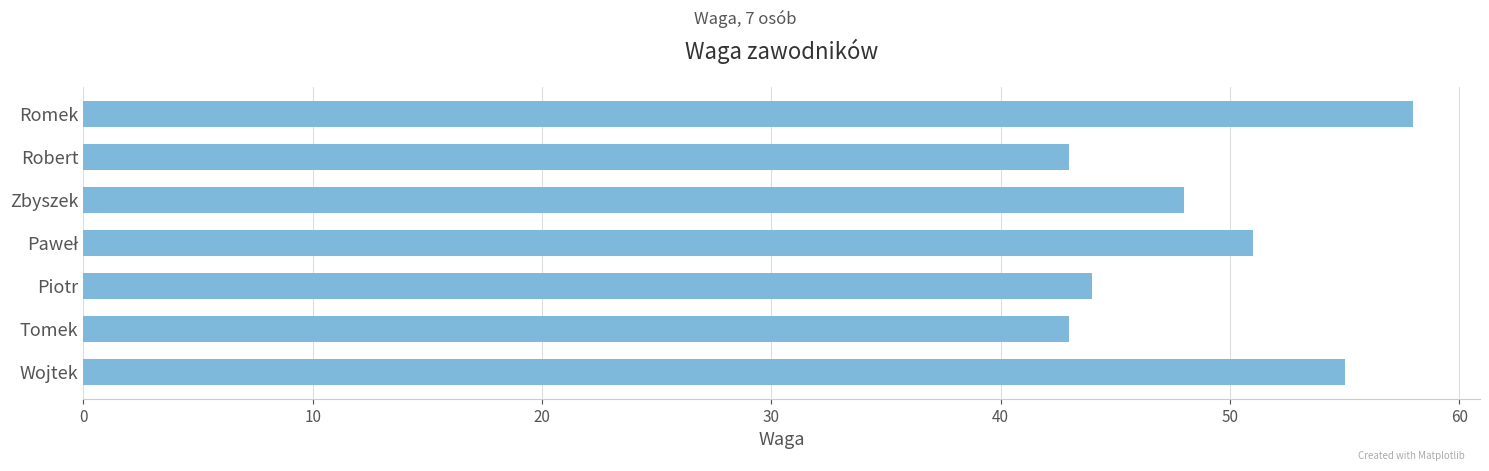

Which has a higher value, Zbyszek or Romek?

Romek